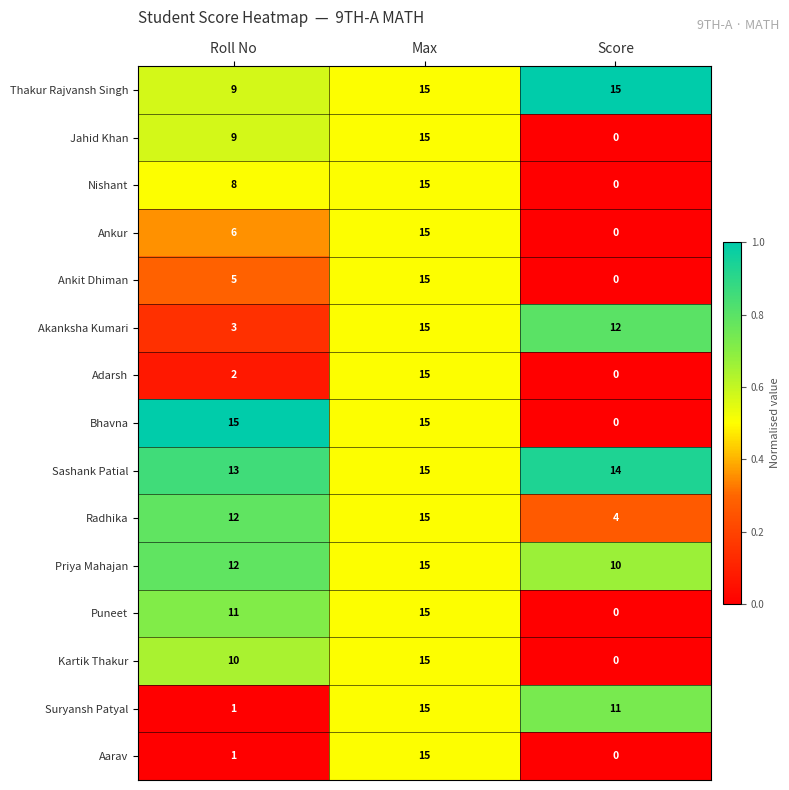

What is the spread (max minus min) of values at Score?

15